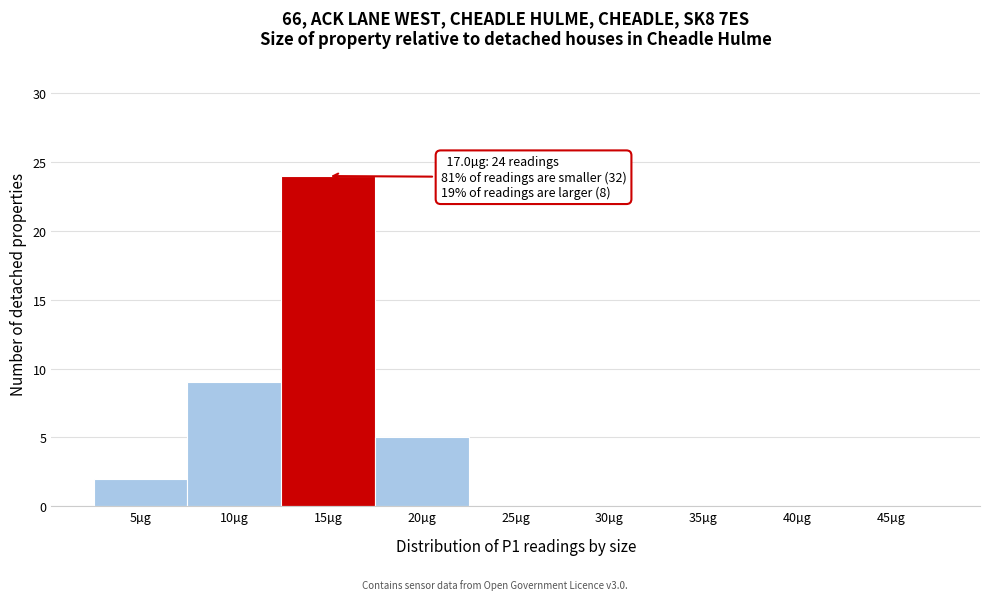

Reading right to left, transcribe all the data shown in this chart.

45µg=0	40µg=0	35µg=0	30µg=0	25µg=0	20µg=5	15µg=24	10µg=9	5µg=2